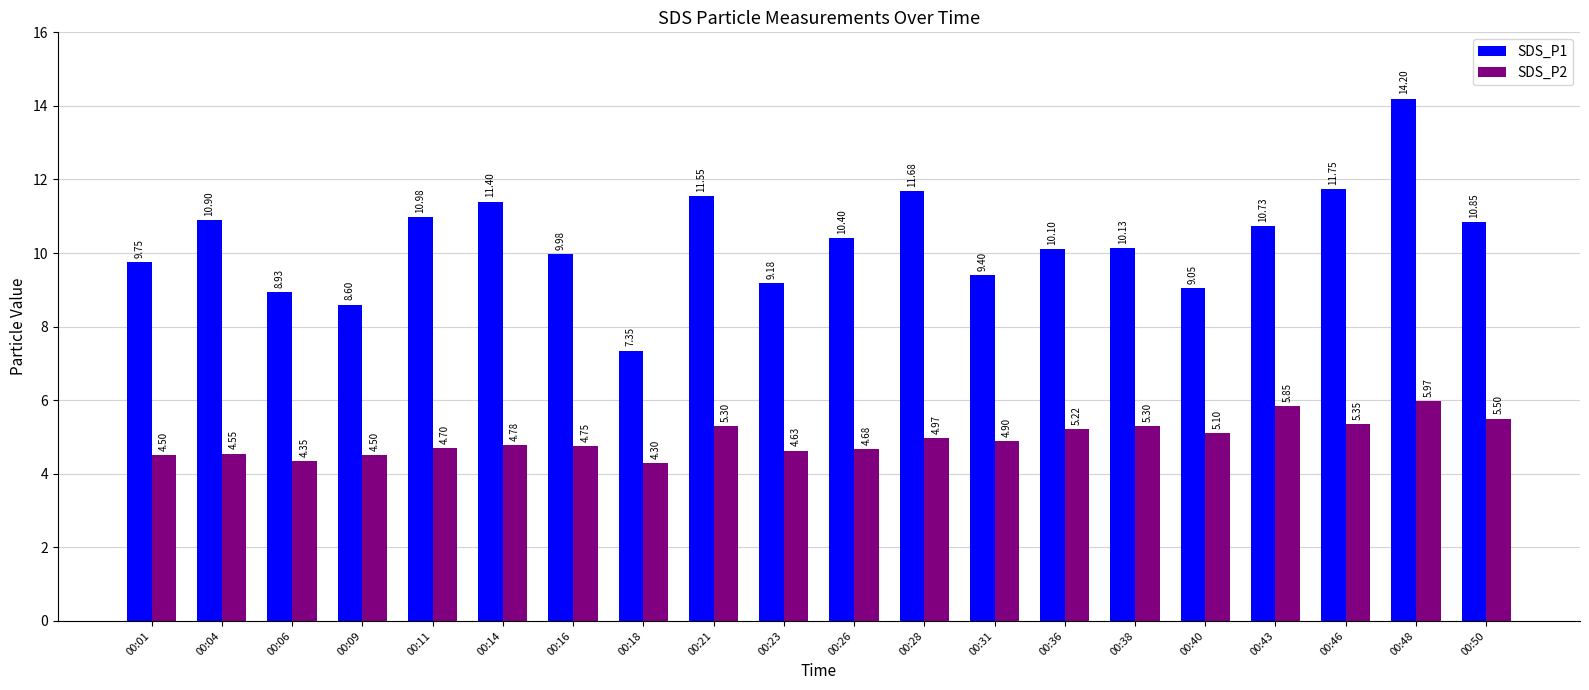

List the series in order of their peak value, highest first.

SDS_P1, SDS_P2